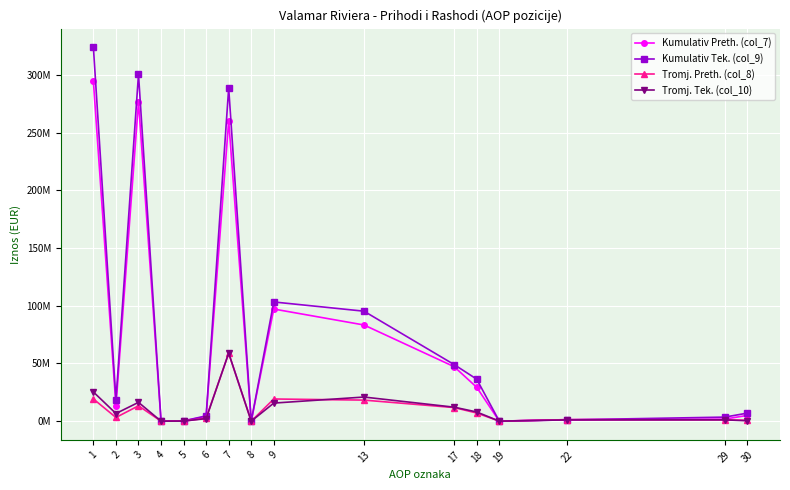

Reading left to right, extract all data points from this chart.

Kumulativ Preth. (col_7): 1=294475295	2=13266380	3=276816723	4=81930	5=219627	6=4090635	7=260298742	8=0	9=97191203	13=83363542	17=47224180	18=29359538	19=36573	22=1324721	29=1798985	30=5013112
Kumulativ Tek. (col_9): 1=324026872	2=18450009	3=300617817	4=88369	5=244174	6=4626503	7=288775101	8=0	9=103317180	13=95325693	17=49038816	18=36415772	19=32756	22=1115114	29=3529770	30=6982513
Tromj. Preth. (col_8): 1=19238485	2=3218741	3=13326753	4=21655	5=88905	6=2582431	7=58862899	8=0	9=19231049	13=18263807	17=11796937	18=7067314	19=36573	22=1320236	29=1146983	30=762271
Tromj. Tek. (col_10): 1=25302426	2=6639420	3=16311885	4=27856	5=89741	6=2233524	7=58994783	8=0	9=15680287	13=20917156	17=12132574	18=7980841	19=32756	22=1114483	29=1136686	30=371783